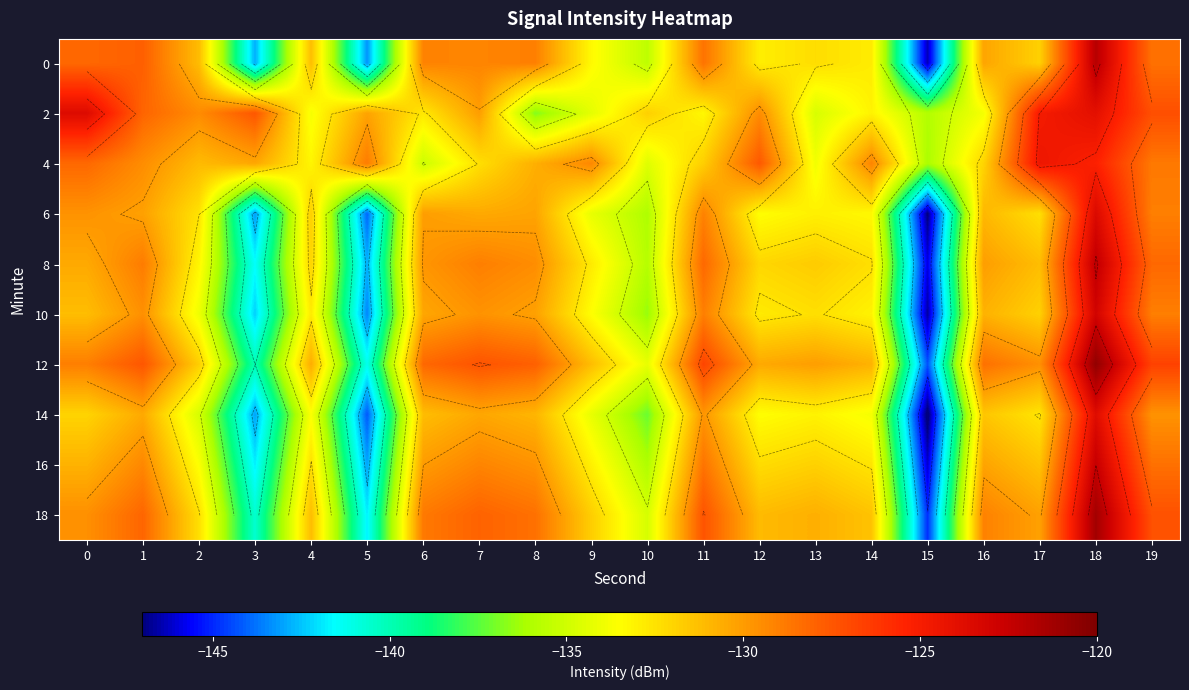

What is the spread (max minus min) of values at 11?

6.5